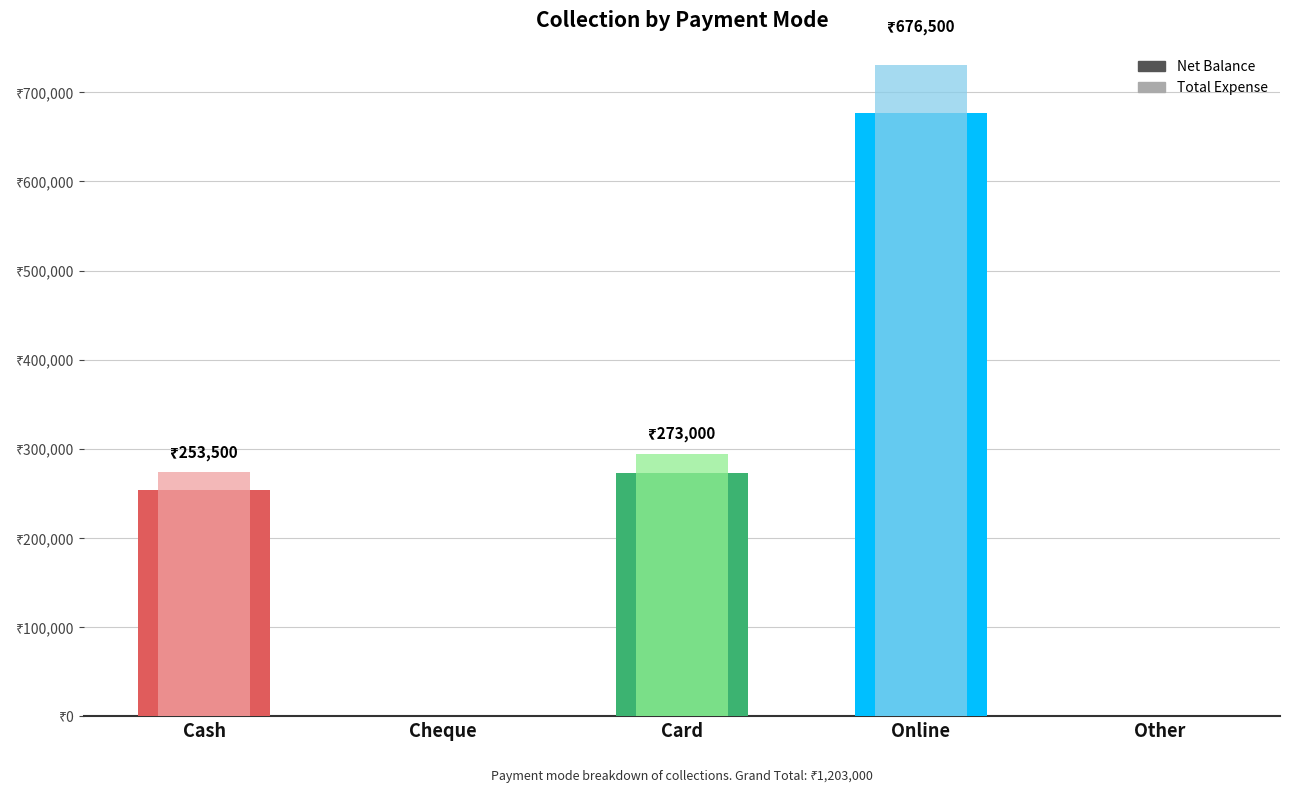

At which category does the chart reach its minimum across all series?

Cheque